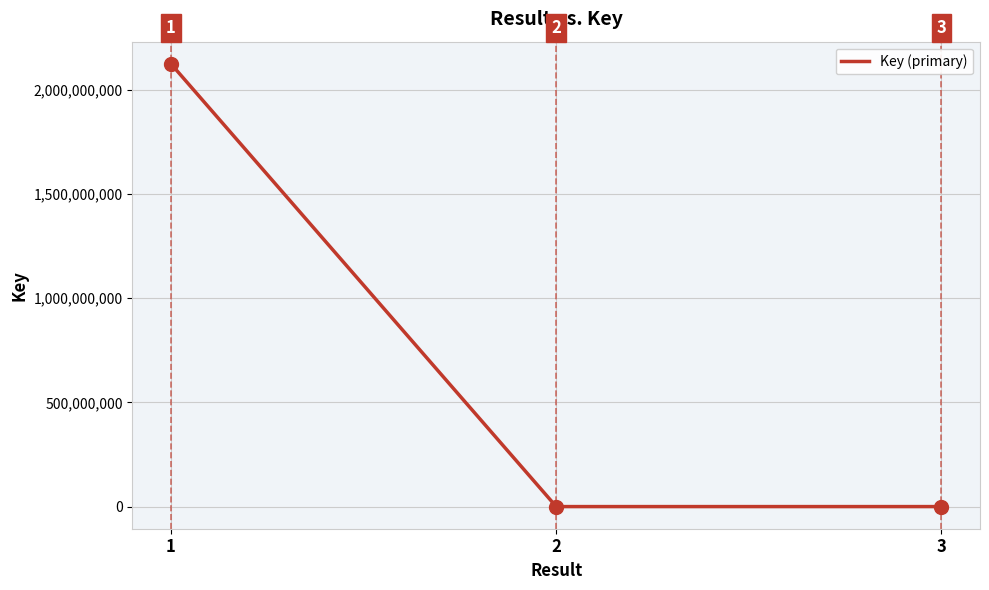

Which has a higher value, 1 or 2?

1